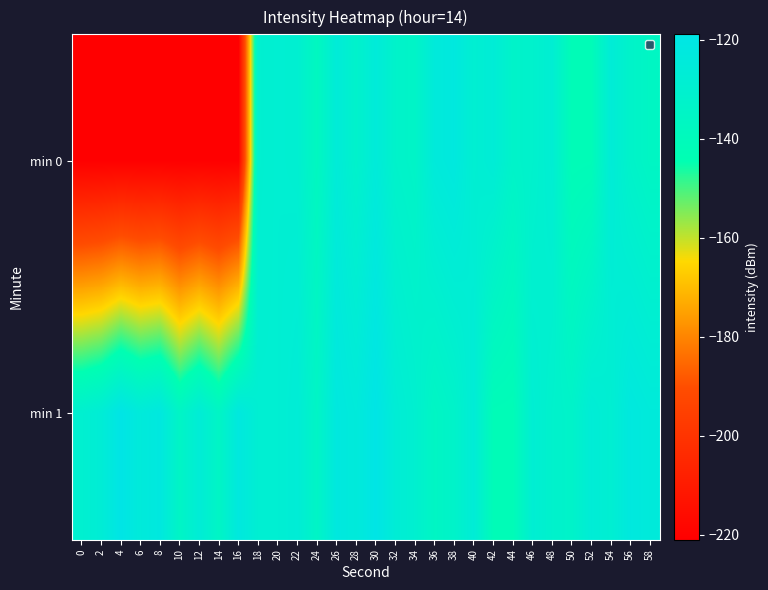

Reading left to right, list all the values displayed in this chart.

min 0: 0=-221.0	2=-221.0	4=-221.0	6=-221.0	8=-221.0	10=-221.0	12=-221.0	14=-221.0	16=-221.0	18=-129.6	20=-128.5	22=-129.0	24=-137.8	26=-125.6	28=-132.0	30=-124.9	32=-132.4	34=-134.0	36=-124.4	38=-122.4	40=-128.7	42=-126.4	44=-133.0	46=-131.5	48=-128.1	50=-142.0	52=-141.7	54=-126.2	56=-132.9	58=-135.8
min 1: 0=-129.6	2=-126.8	4=-118.9	6=-124.5	8=-122.1	10=-134.9	12=-126.5	14=-135.1	16=-122.5	18=-128.5	20=-128.5	22=-126.5	24=-134.9	26=-122.1	28=-124.5	30=-118.9	32=-126.8	34=-129.6	36=-135.8	38=-132.9	40=-126.2	42=-141.7	44=-142.0	46=-128.1	48=-131.5	50=-133.0	52=-126.4	54=-128.7	56=-122.4	58=-124.4